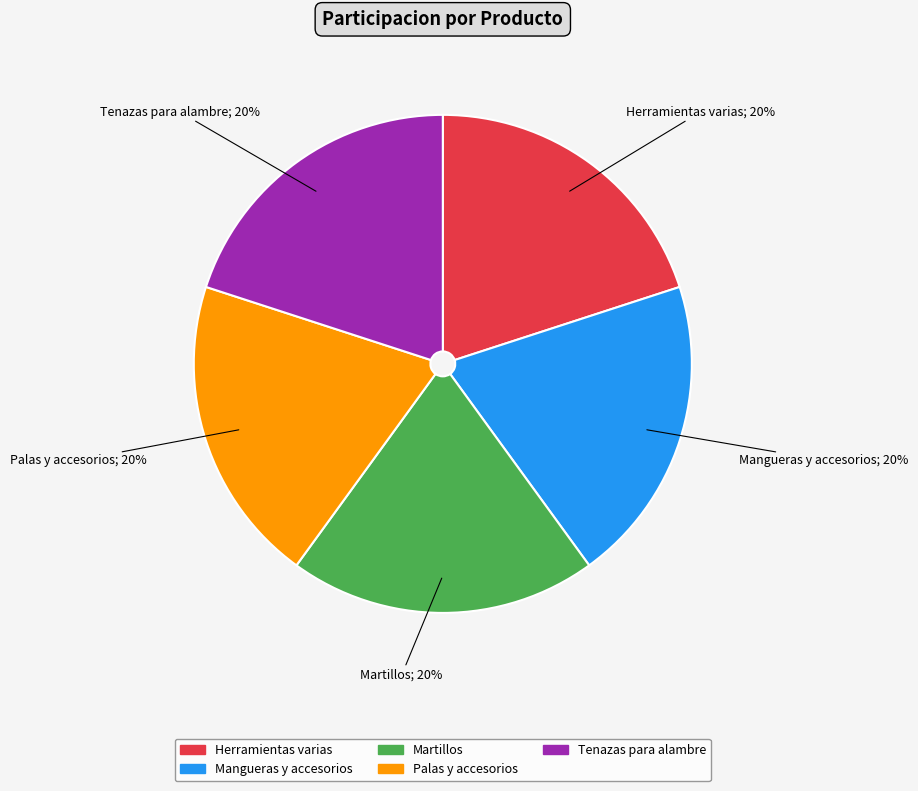

To the nearest percent, what is the combined percentage of Herramientas varias and Mangueras y accesorios?

40%